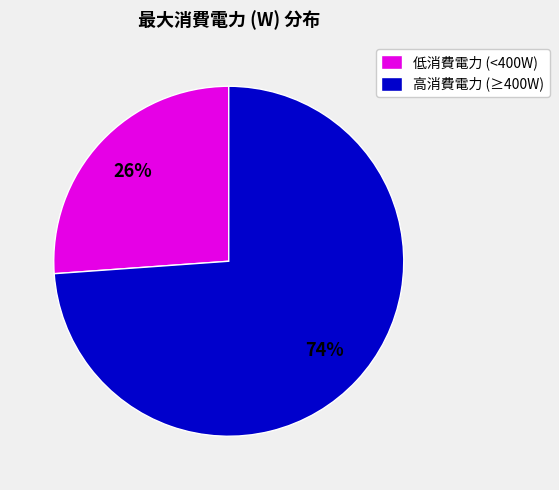

What is the ratio of the value at 低消費電力 (<400W) to the value at 高消費電力 (≥400W)?

0.4